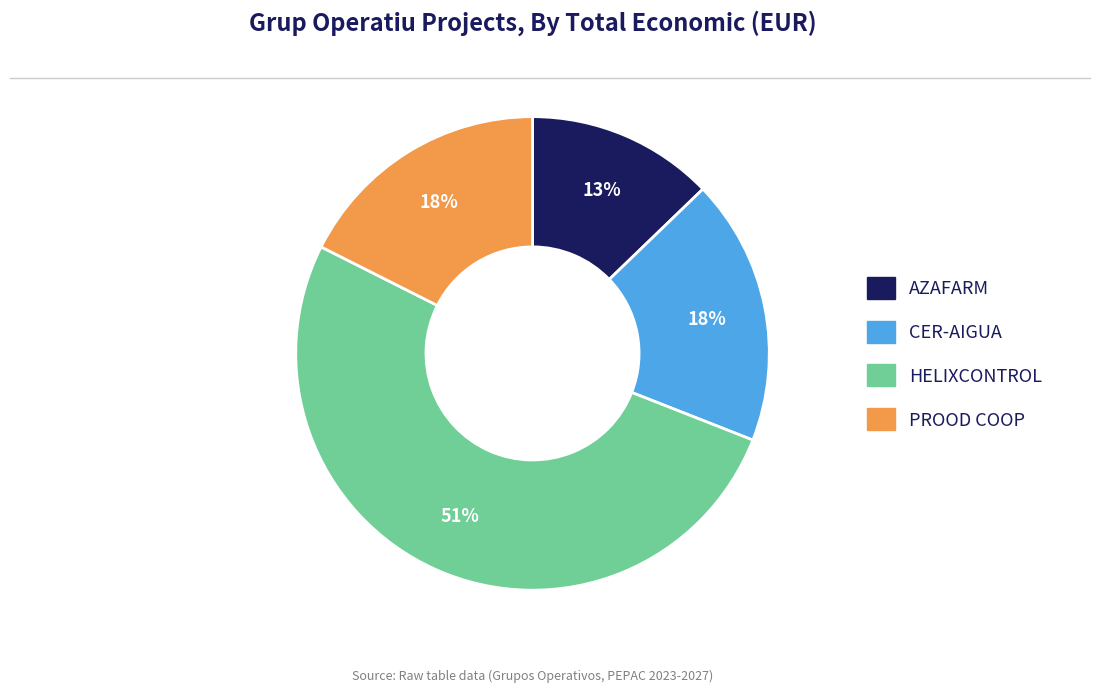

To the nearest percent, what is the average slice percentage?

25%